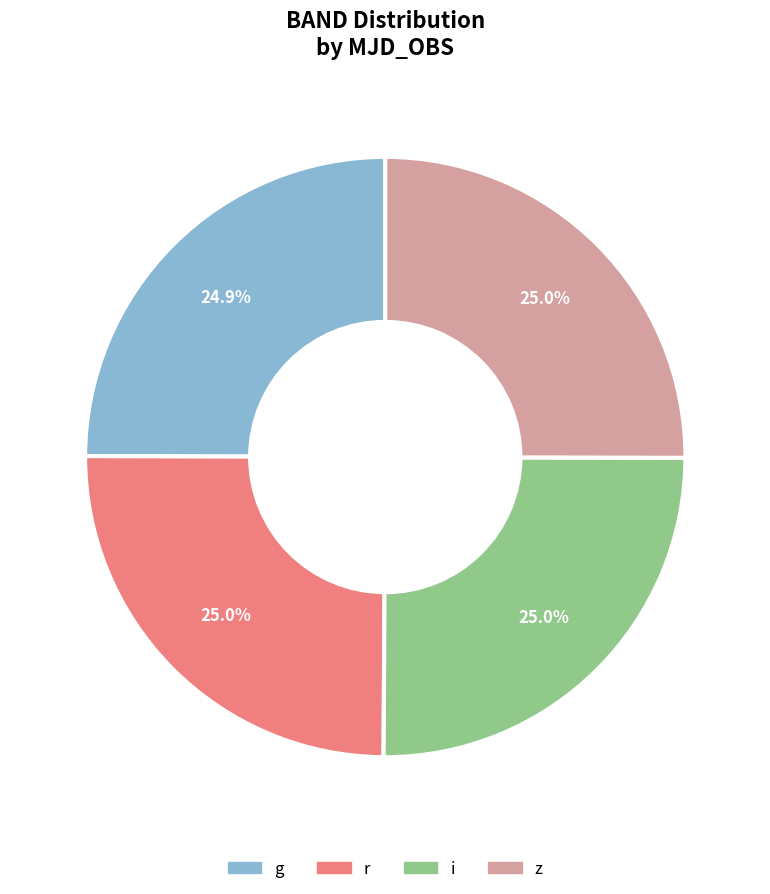

What is the ratio of the value at r to the value at g?

1.0